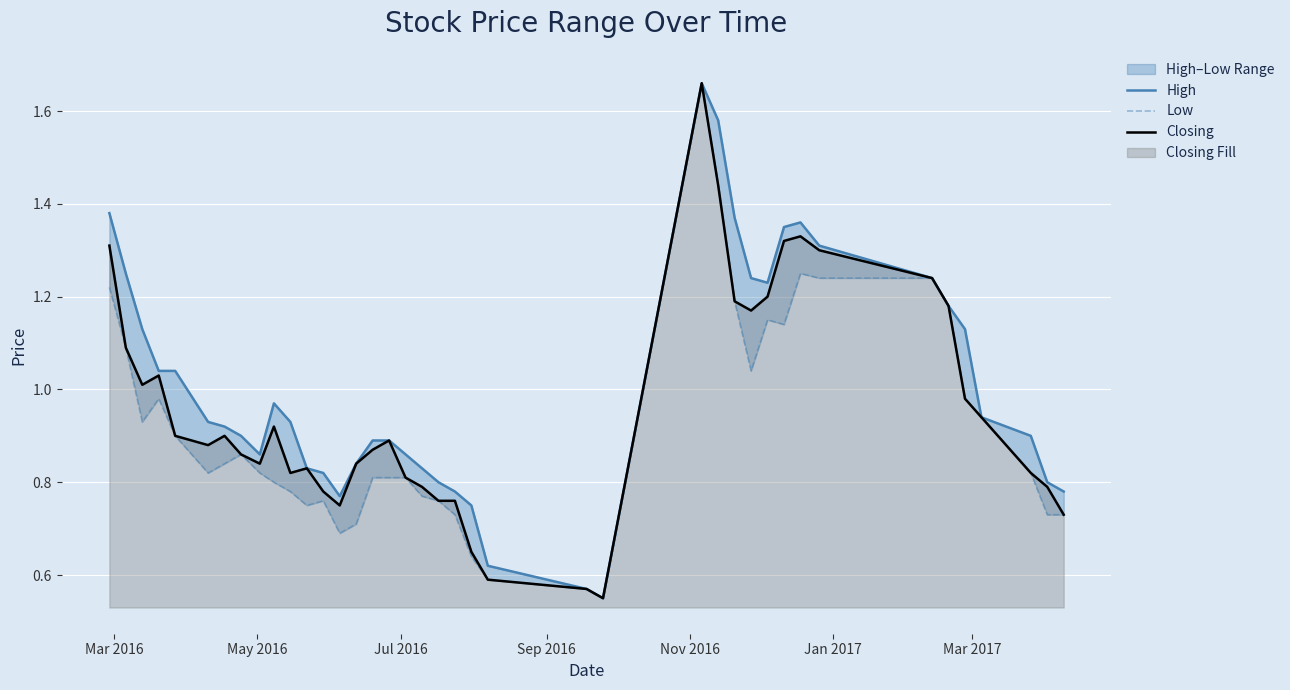

Rank the series by their average value, from highest to lowest.

High, Closing, Low